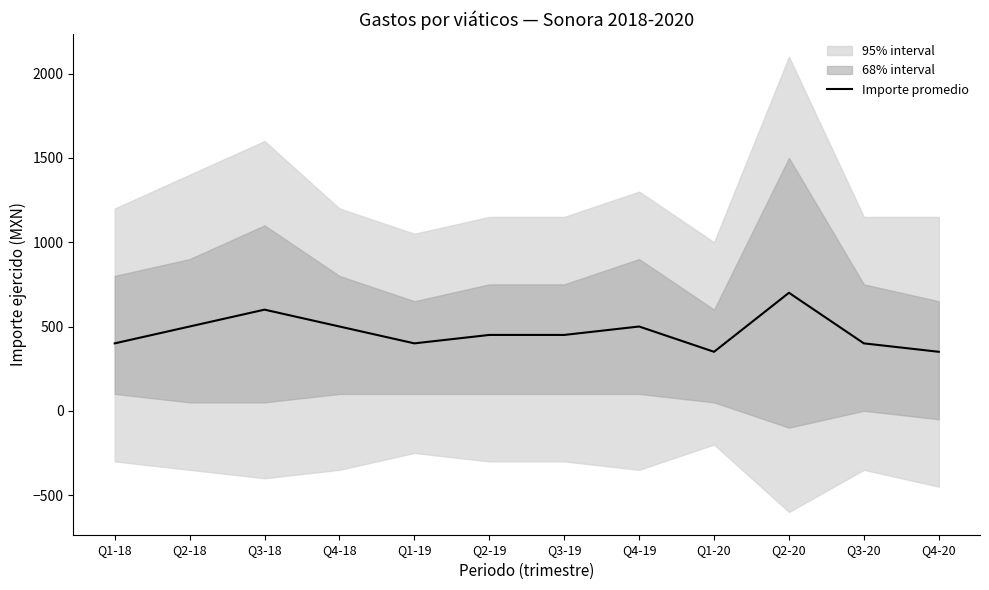

At which category does the chart reach its minimum across all series?

Q1-20